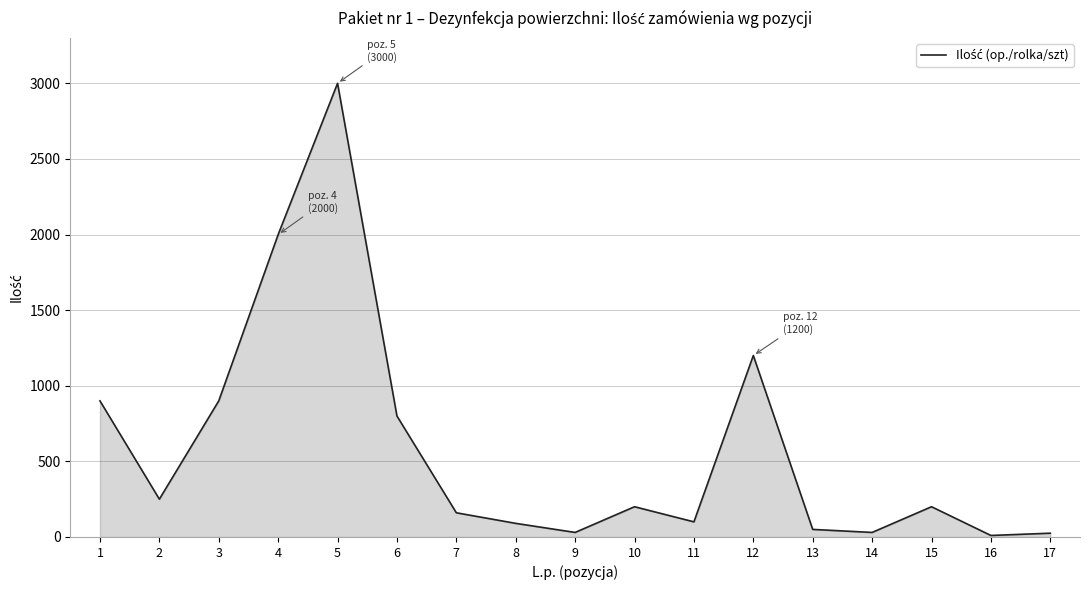

What is the greatest value displayed?

3000